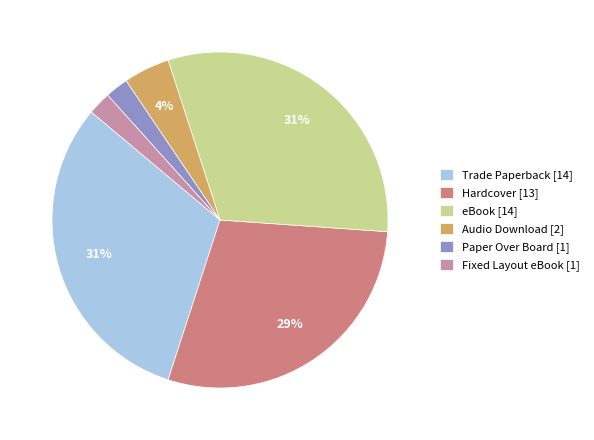

The Fixed Layout eBook slice represents 2% of the pie. True or false?

True